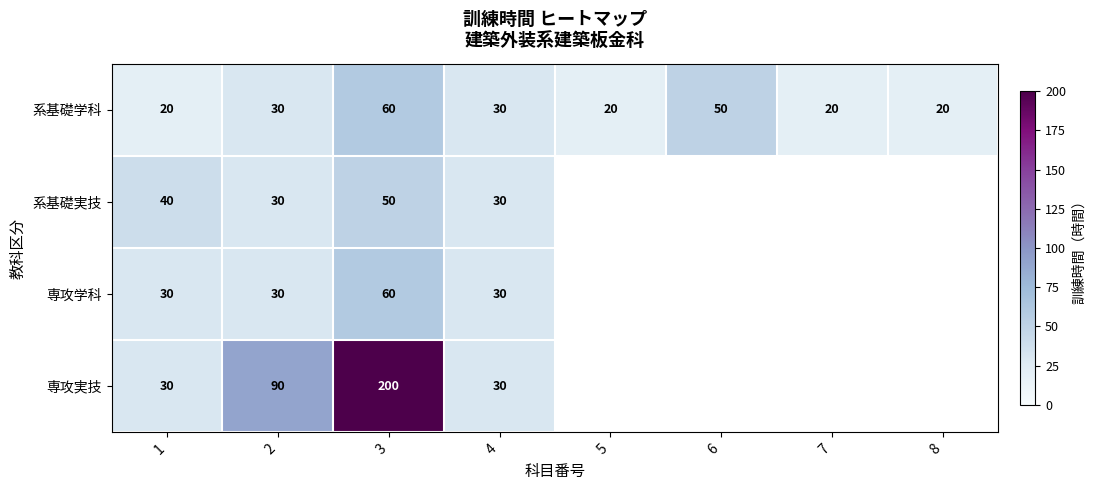

What is the greatest value displayed?

200.0